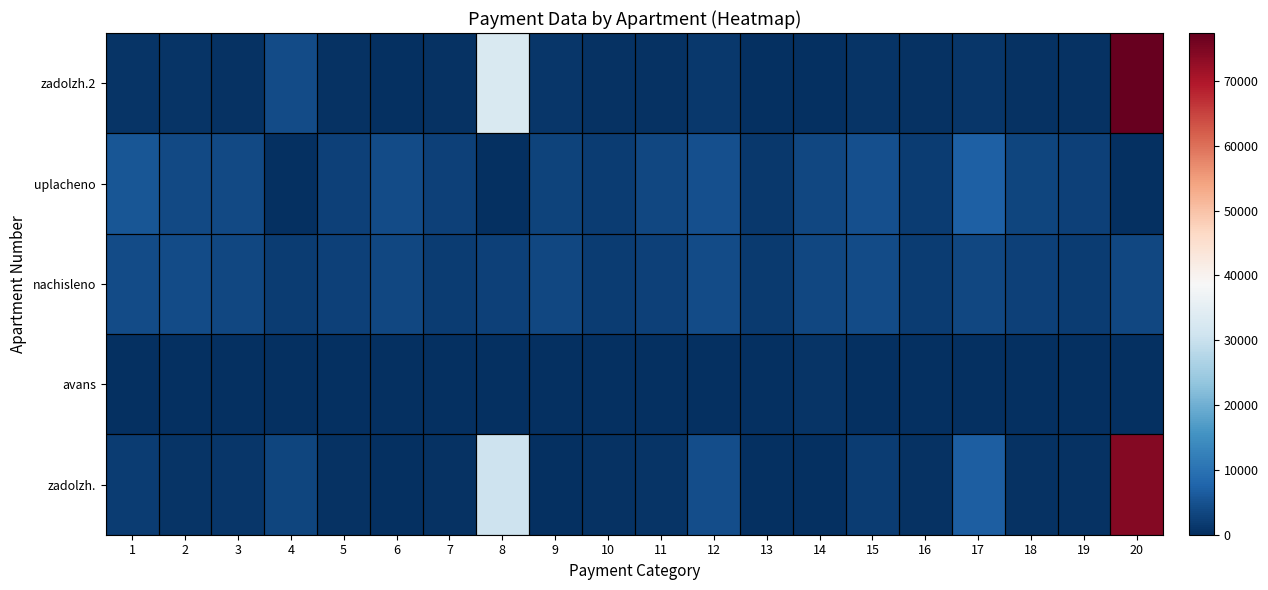

Count the number of categories in the chart.

20